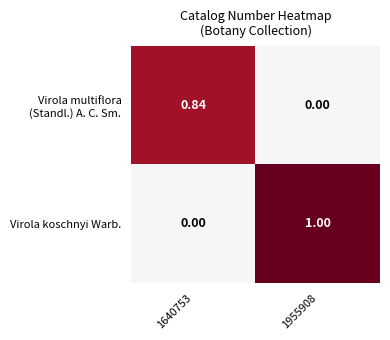

Between 1640753 and 1955908, which series saw the biggest shift?

Virola koschnyi Warb.